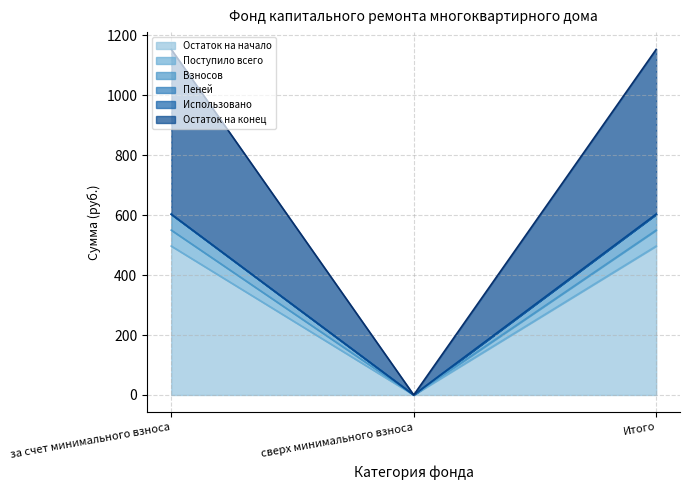

Is it true that Остаток на начало equals 863.7 at за счет минимального взноса?

False